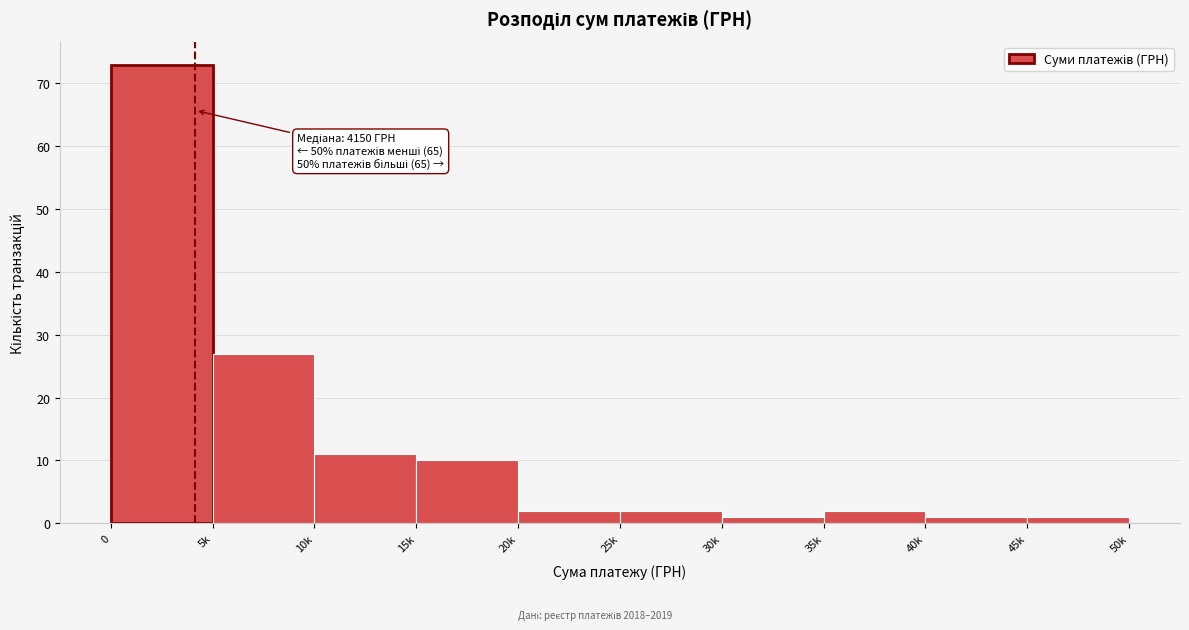

Reading right to left, list all the values displayed in this chart.

45k=1	40k=1	35k=2	30k=1	25k=2	20k=2	15k=10	10k=11	5k=27	0=73